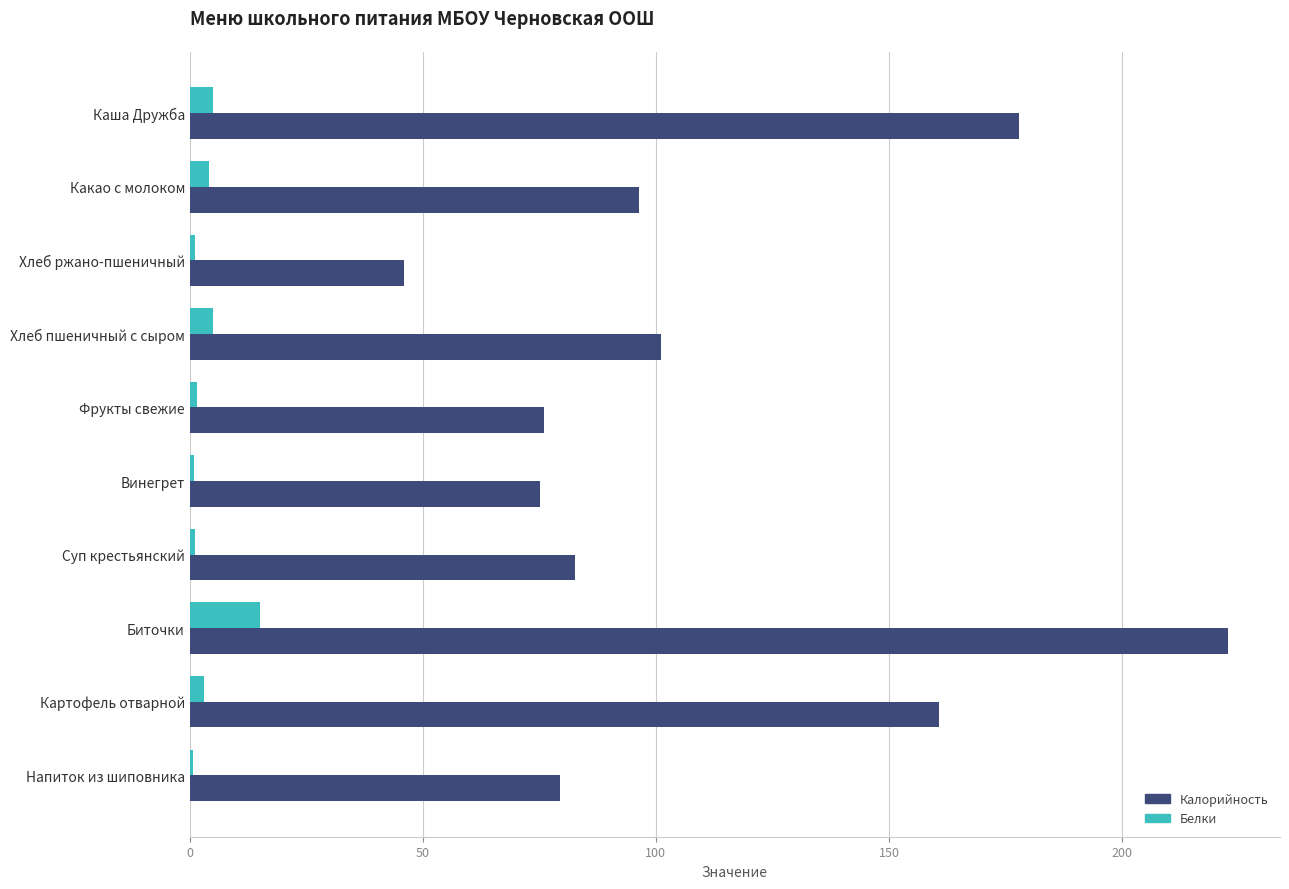

How many data points in Белки are above 3?

5